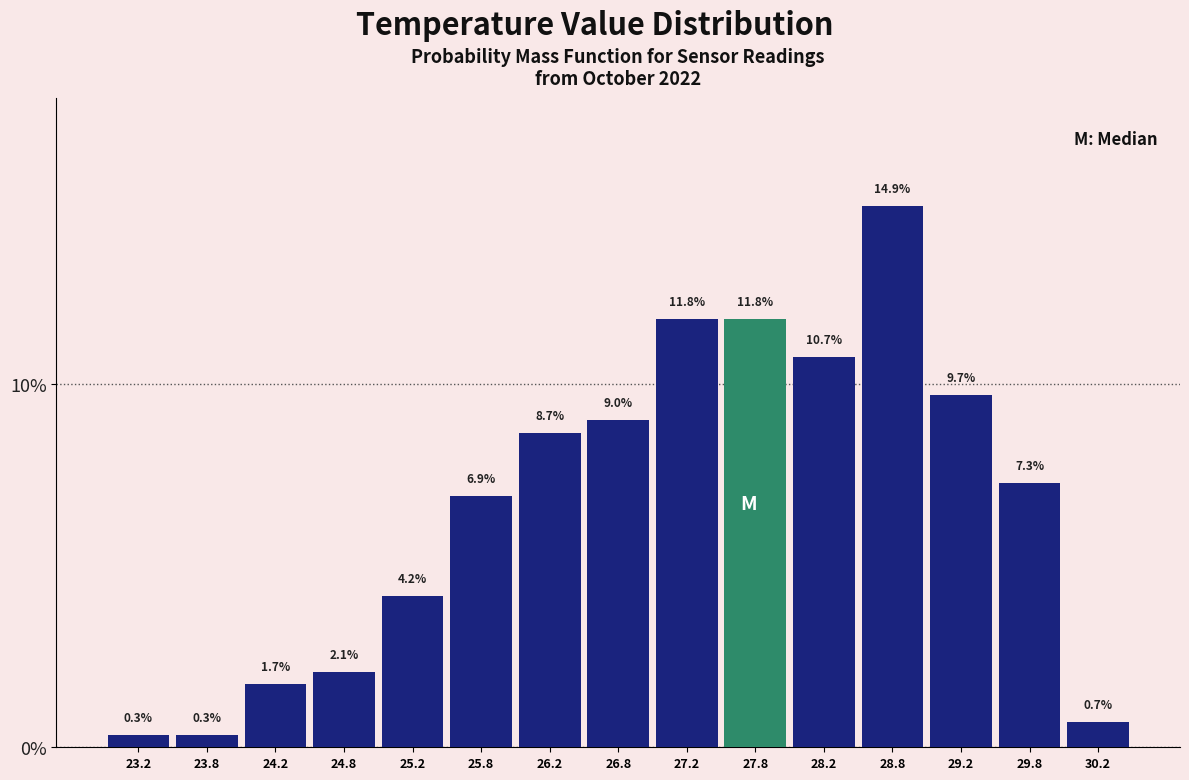

Reading left to right, transcribe this chart: for each bar, give the range it covers on the x-axis and its height.

23.0 to 23.5: 0.3
23.5 to 24.0: 0.3
24.0 to 24.5: 1.7
24.5 to 25.0: 2.1
25.0 to 25.5: 4.2
25.5 to 26.0: 6.9
26.0 to 26.5: 8.7
26.5 to 27.0: 9.0
27.0 to 27.5: 11.8
27.5 to 28.0: 11.8
28.0 to 28.5: 10.7
28.5 to 29.0: 14.9
29.0 to 29.5: 9.7
29.5 to 30.0: 7.3
30.0 to 30.5: 0.7